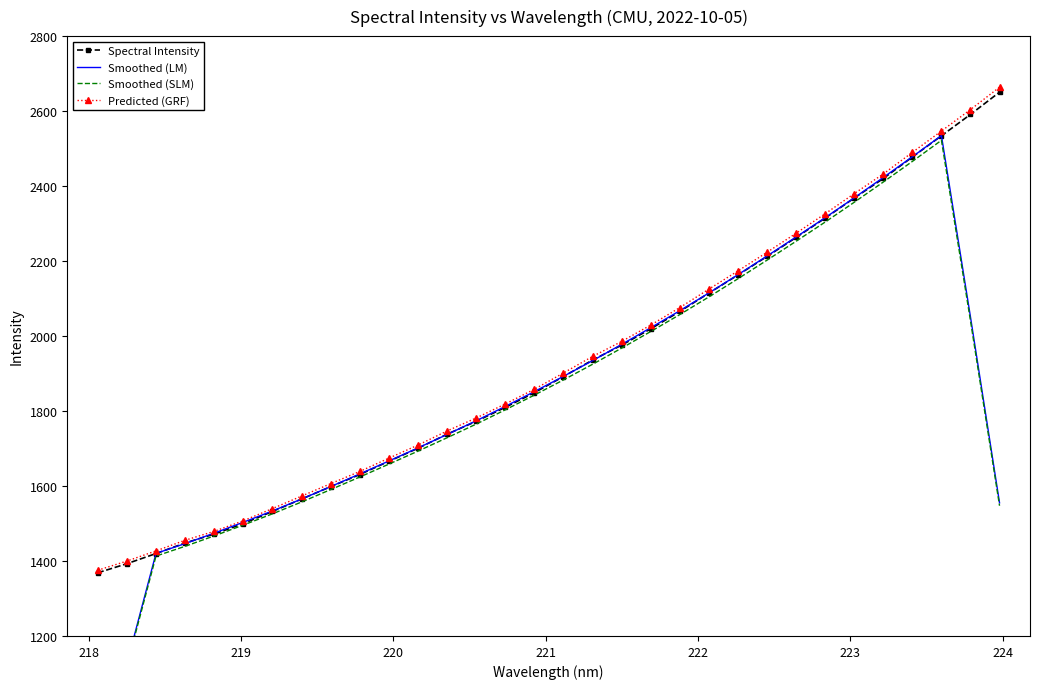

True or false: Spectral Intensity has more than 1 points higher than both neighbors.

False